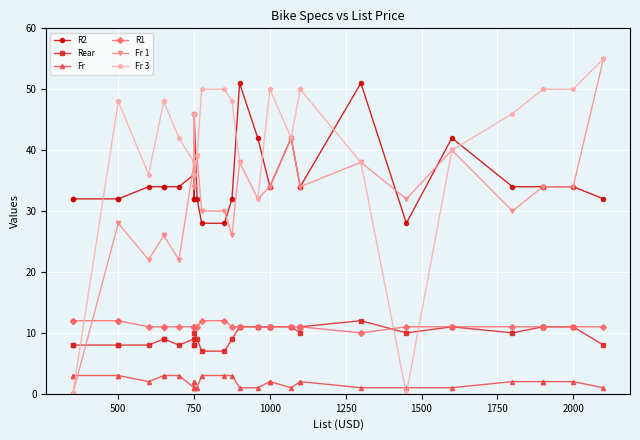

What are all the series names shown in the legend?

R2, Rear, Fr, R1, Fr 1, Fr 3